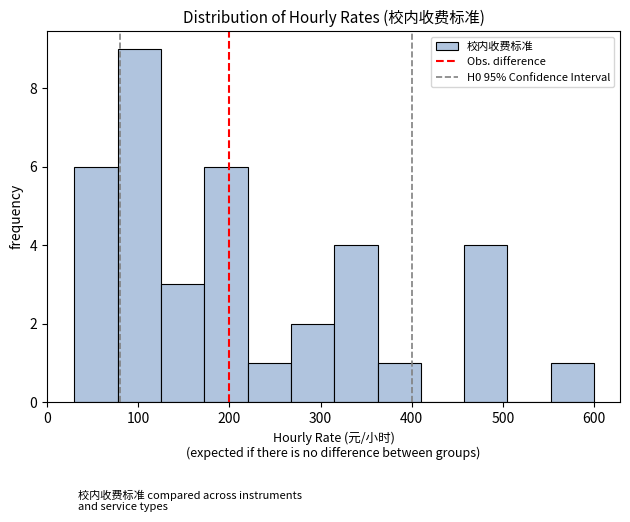

How tall is the bar that spans 270 to 320 on the x-axis? Neither the bar edges nor the heights are printed on the chart, so give them approximately, as read against the axes.

2